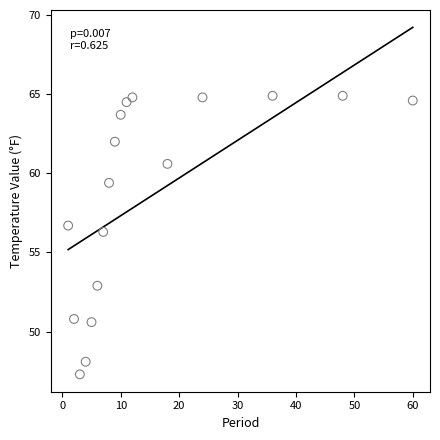

What is the range of X values (max minus min)?

59.0